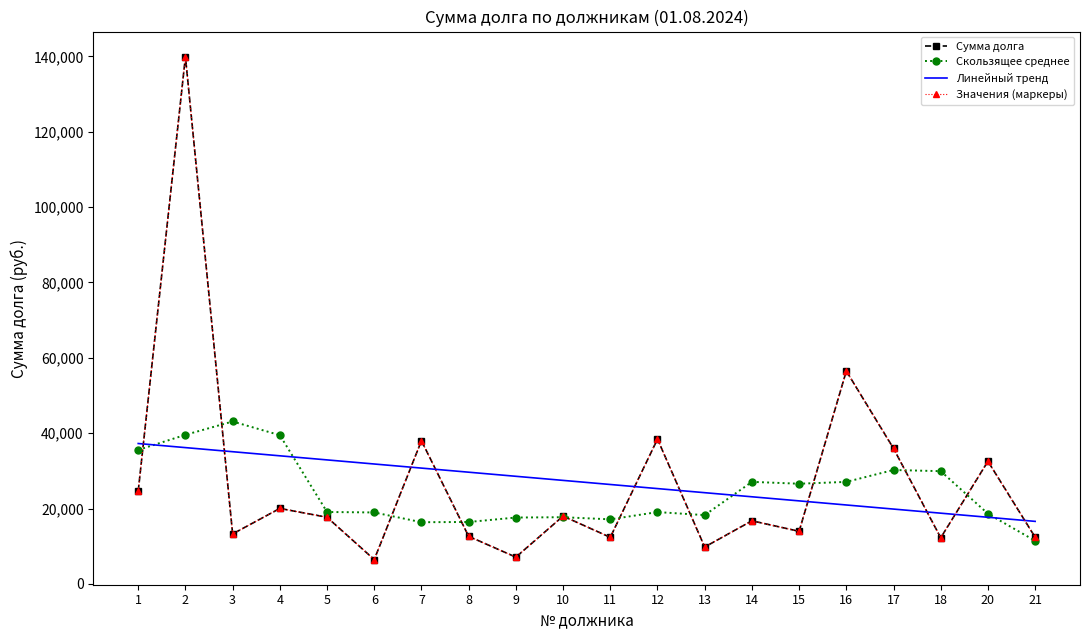

The value of Скользящее среднее at 5 is 19089.9. True or false?

True